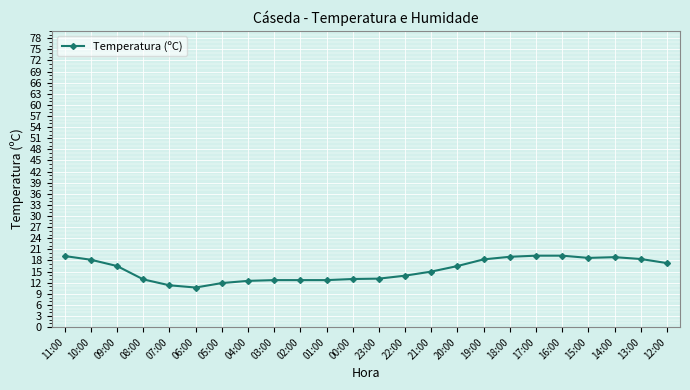

What position from the right is 23:00?

12